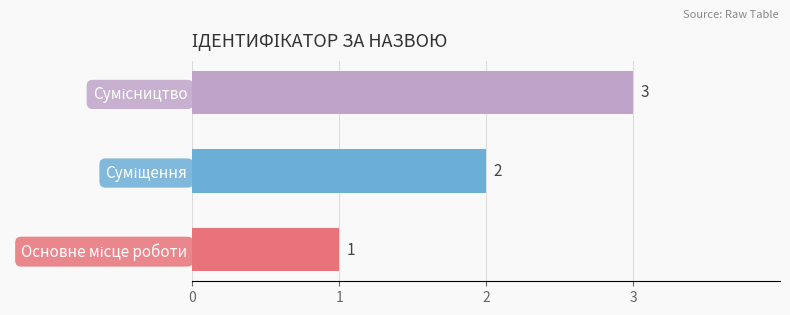

How many bars are there in total?

3